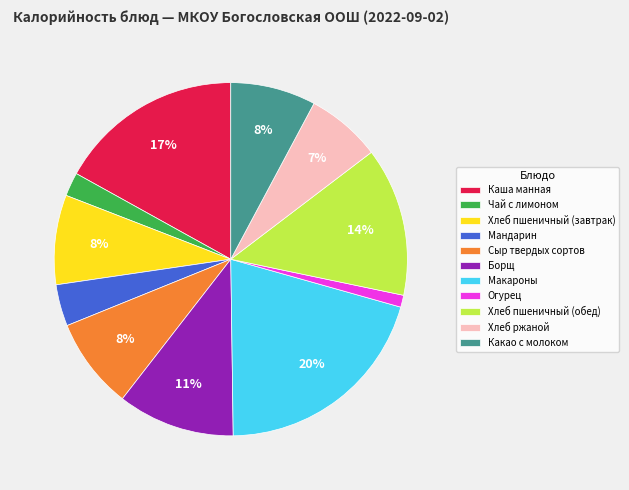

How many slices are in this pie chart?

11